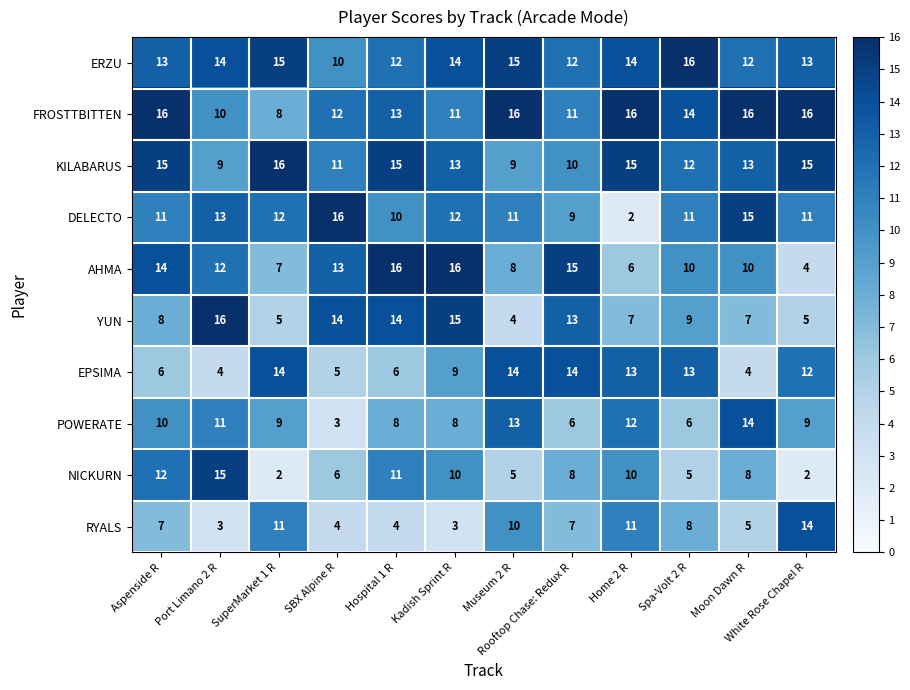

What is the difference between the maximum and minimum values in the DELECTO series?

14